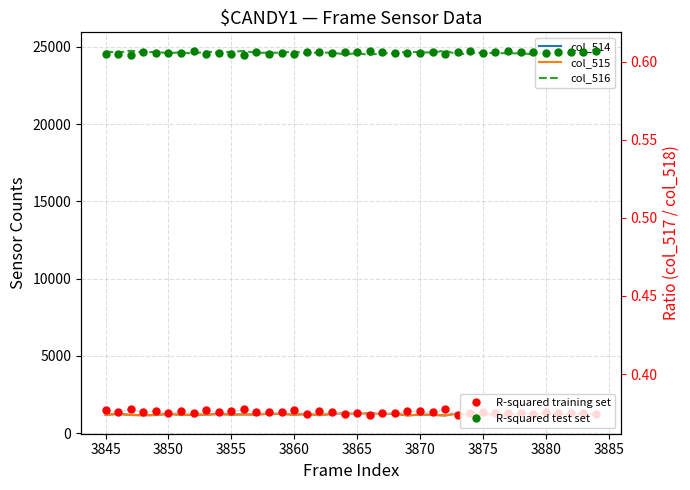

How many lines are shown in the chart?

5